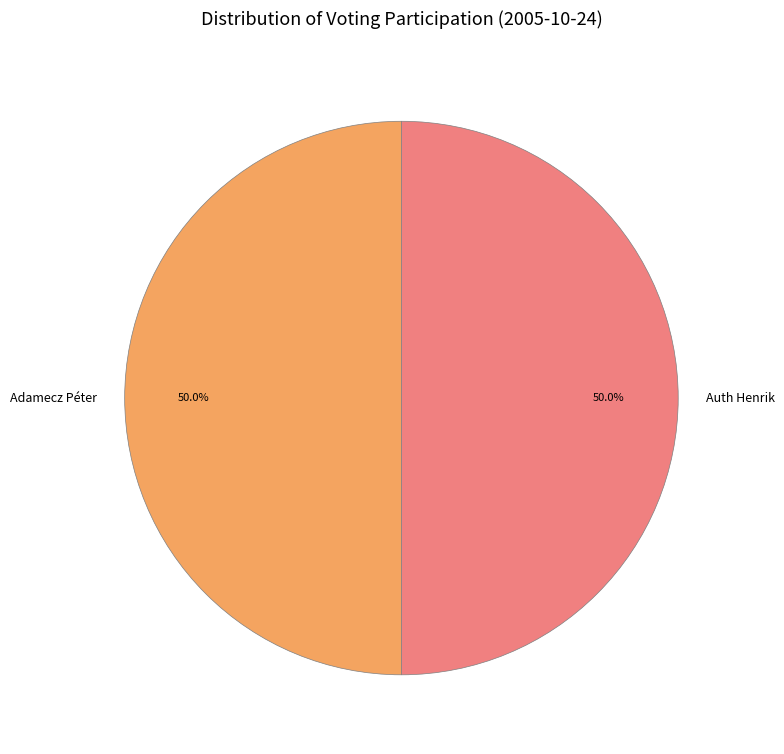

Do Adamecz Péter and Auth Henrik together represent more than half of the pie?

Yes